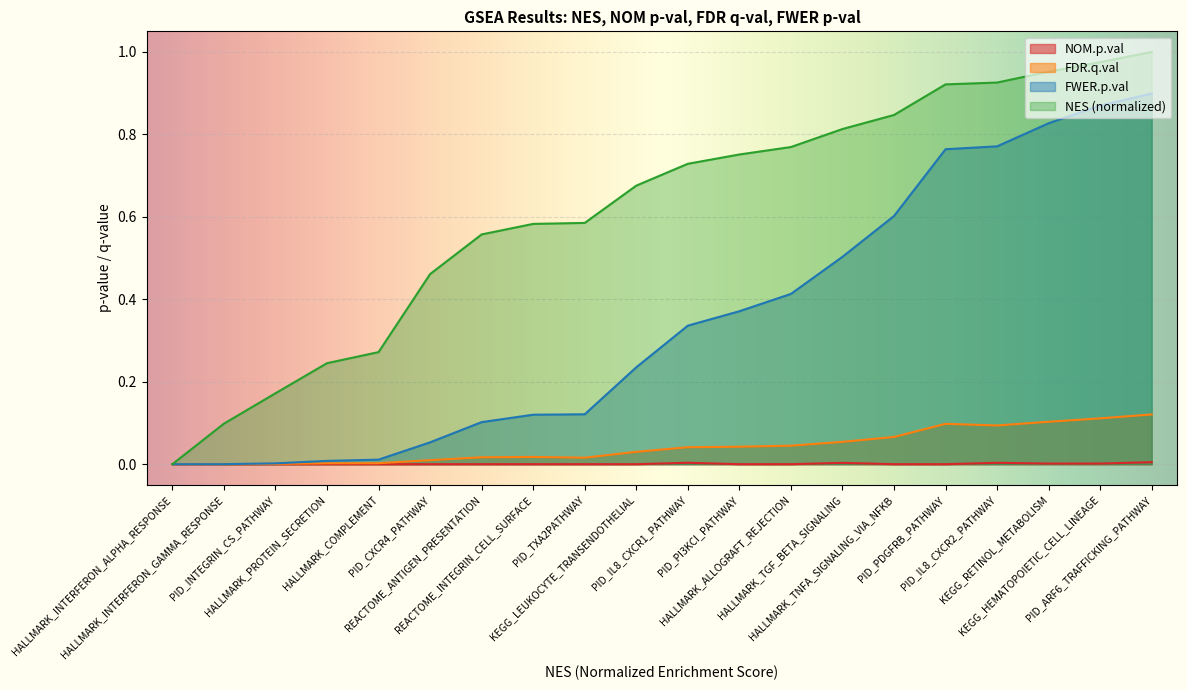

Reading right to left, extract all data points from this chart.

NOM.p.val: 0.0	0.0	0.0	0.0	0.0	0.0	0.0	0.0	0.0	0.0	0.0	0.0	0.0	0.0	0.0	0.0	0.0	0.0	0.0	0.0
FDR.q.val: 0.1	0.1	0.1	0.1	0.1	0.1	0.1	0.0	0.0	0.0	0.0	0.0	0.0	0.0	0.0	0.0	0.0	0.0	0.0	0.0
FWER.p.val: 0.9	0.9	0.8	0.8	0.8	0.6	0.5	0.4	0.4	0.3	0.2	0.1	0.1	0.1	0.1	0.0	0.0	0.0	0.0	0.0
NES: 1.0	1.0	1.0	0.9	0.9	0.8	0.8	0.8	0.8	0.7	0.7	0.6	0.6	0.6	0.5	0.3	0.2	0.2	0.1	0.0